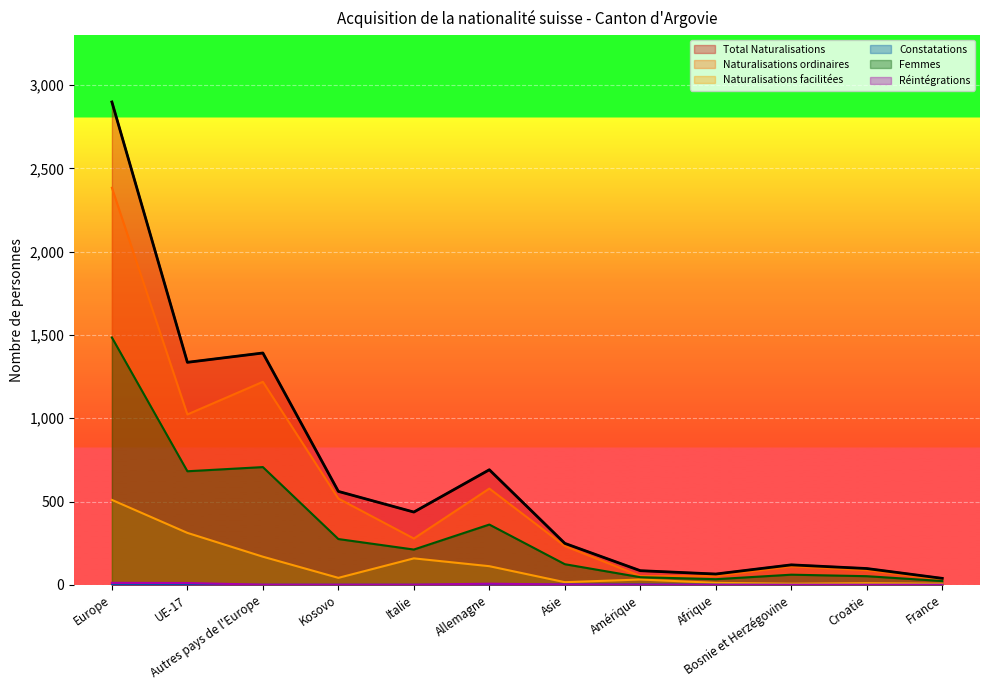

List the series in order of their peak value, lowest first.

Constatations, Réintégrations, Naturalisations facilitées, Femmes, Naturalisations ordinaires, Total Naturalisations